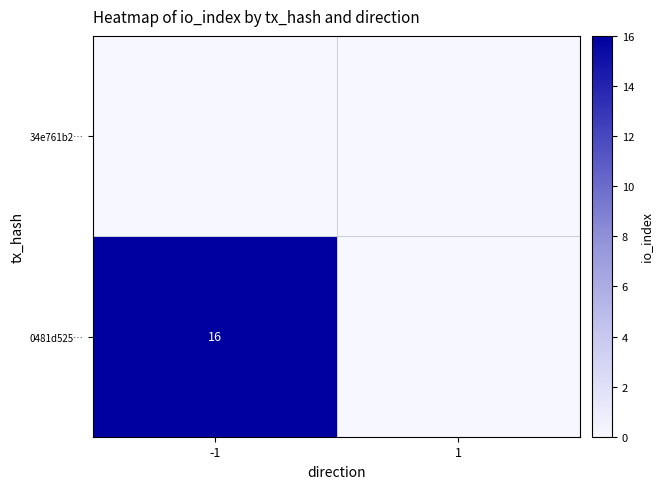

True or false: 0481d525… has a value of 5 at -1.

False